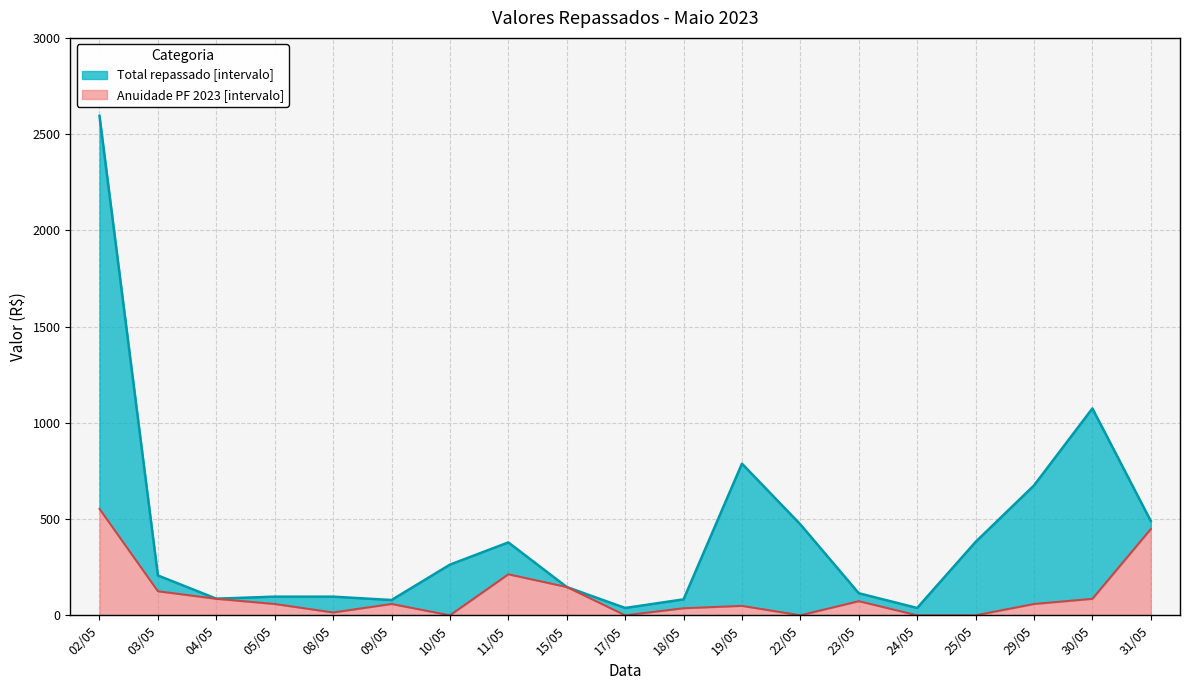

Which series has the widest spread of values?

total